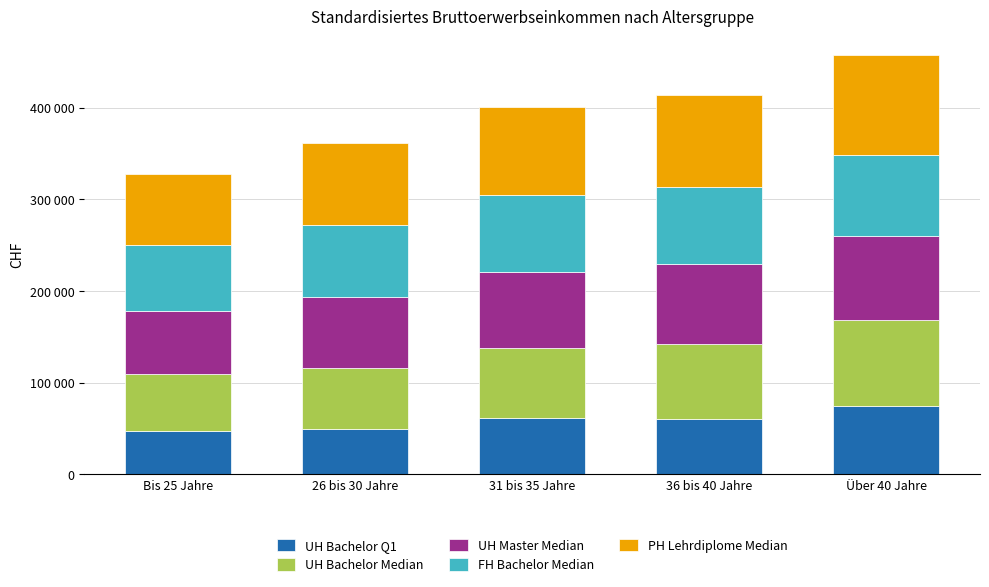

What are all the series names shown in the legend?

UH Bachelor Q1, UH Bachelor Median, UH Master Median, FH Bachelor Median, PH Lehrdiplome Median